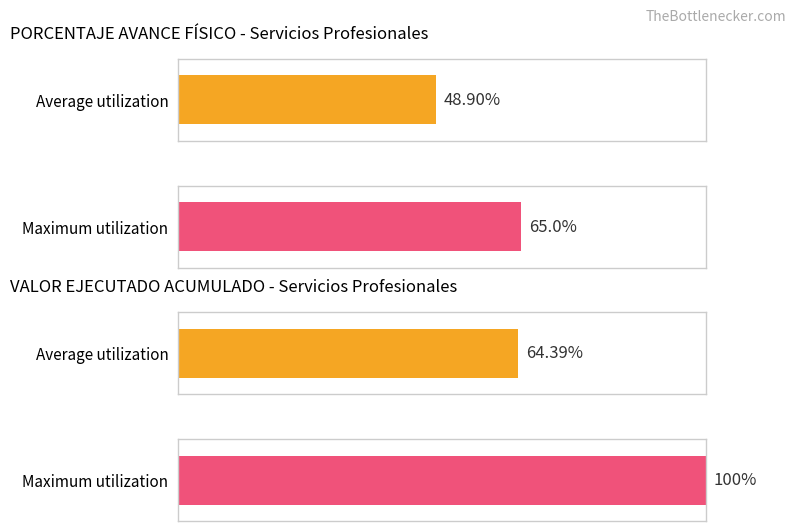

The value of VALOR PAGADO at FILA_10 is 10184518. True or false?

False